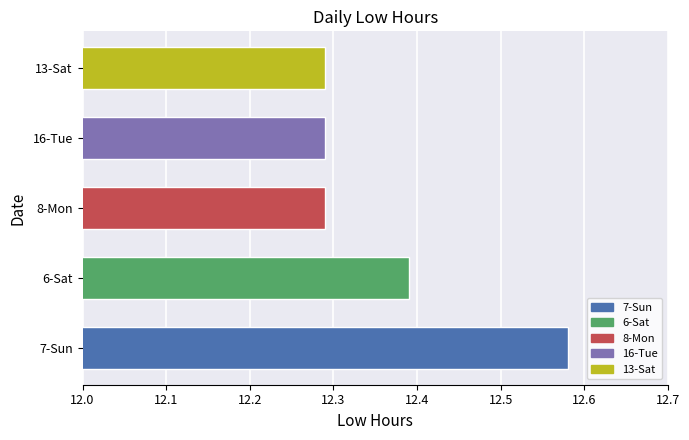

At which category does the chart reach its peak across all series?

7-Sun